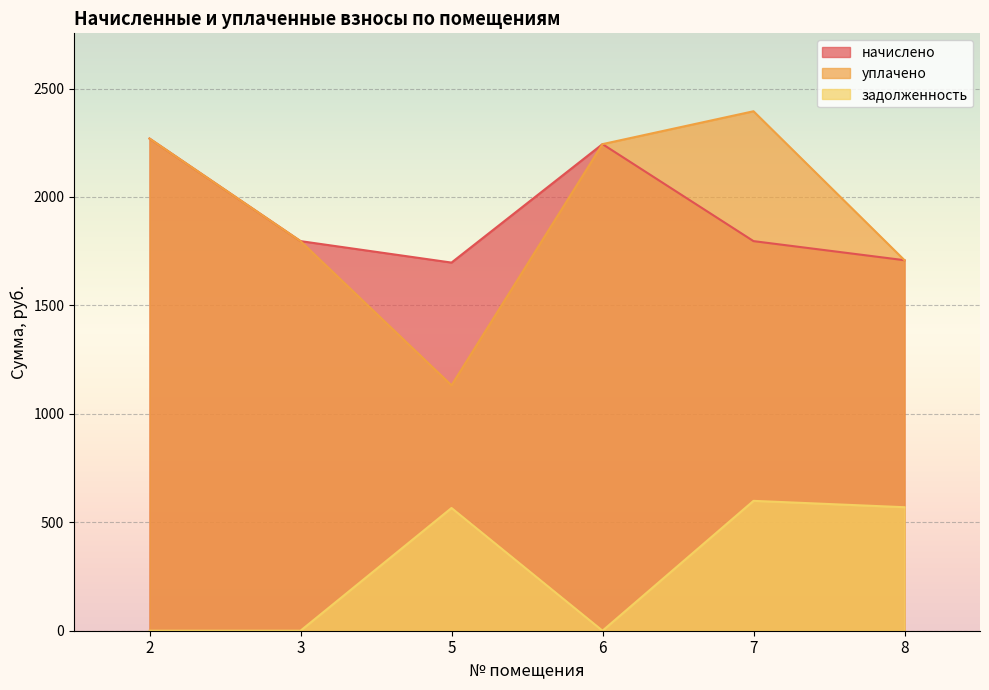

Which has a higher value, 7 or 5?

7